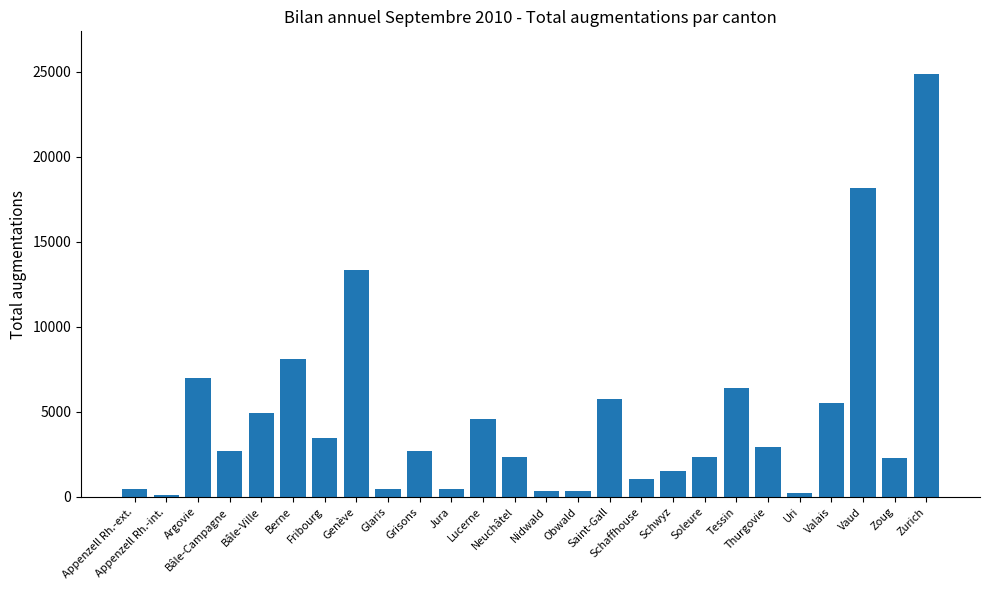

Which category has the highest value across all series?

Zurich